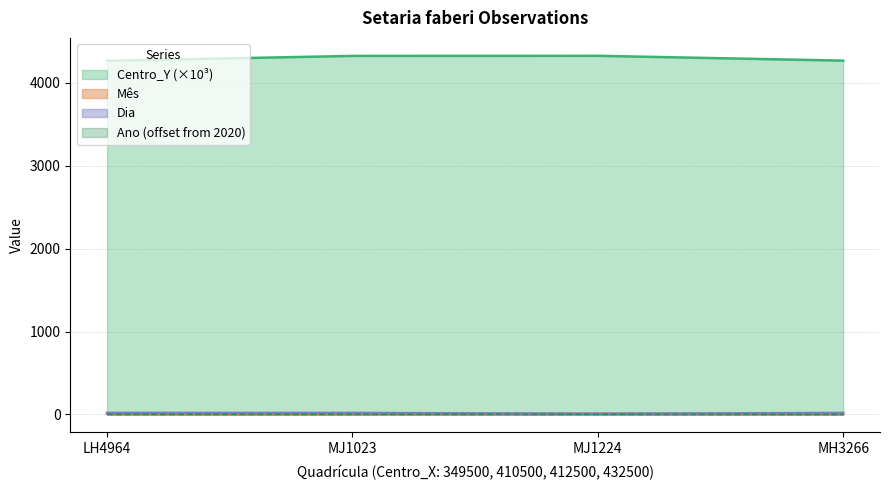

What is the difference between the Dia values at MJ1023 and LH4964?

1.0